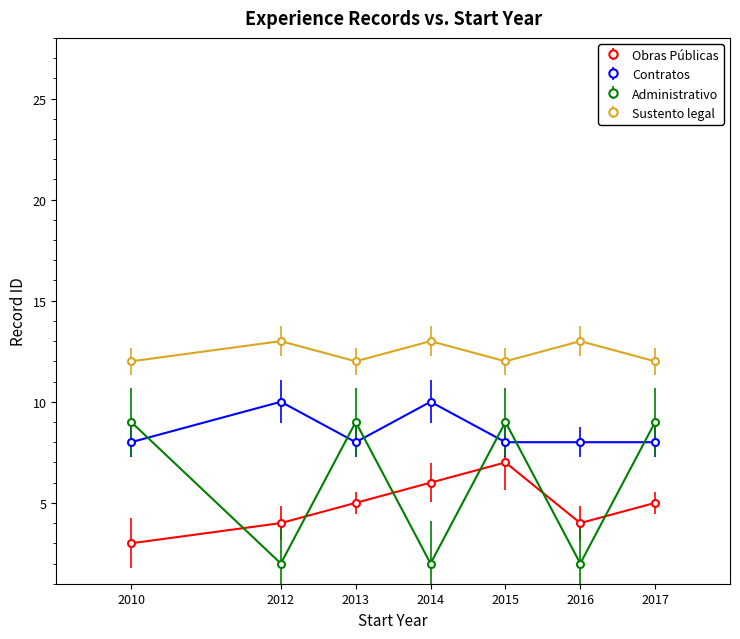

At how many categories does at least one series exceed 6?

7